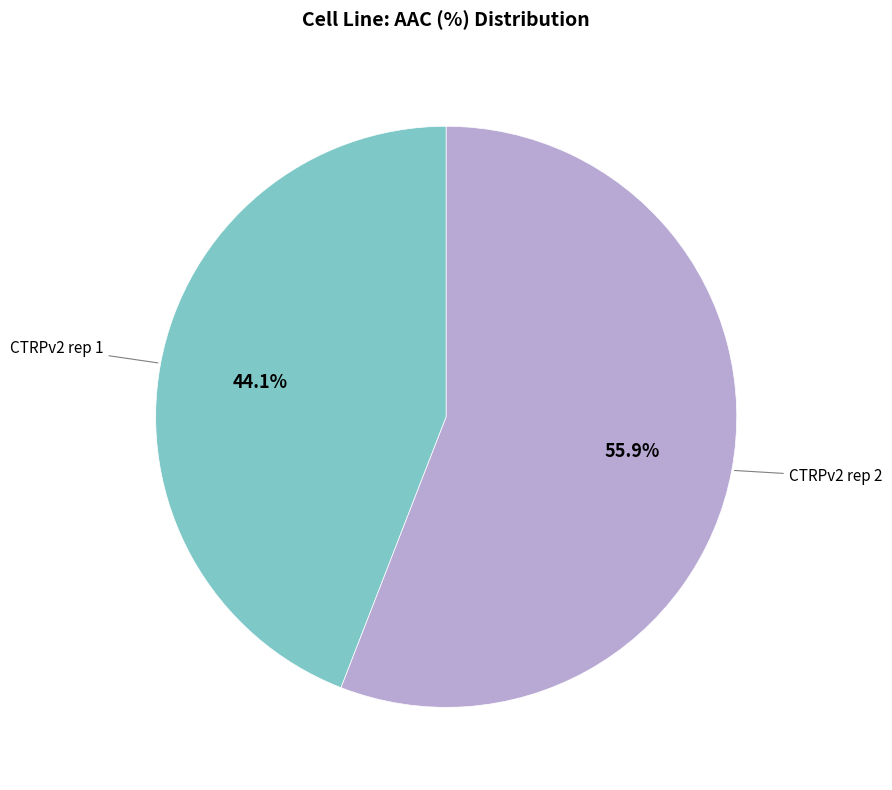

Does any single category account for the majority?

Yes